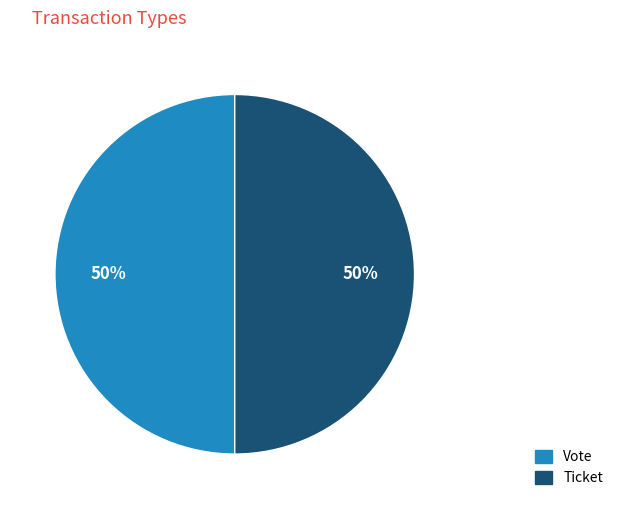

To the nearest percent, what portion does Vote represent?

50%